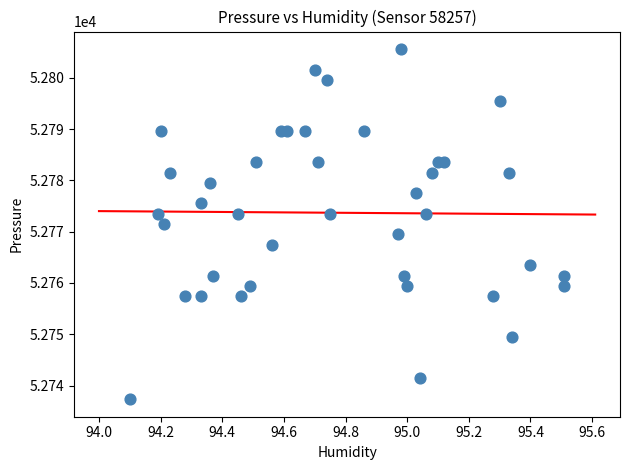

What is the range of X values (max minus min)?

1.4